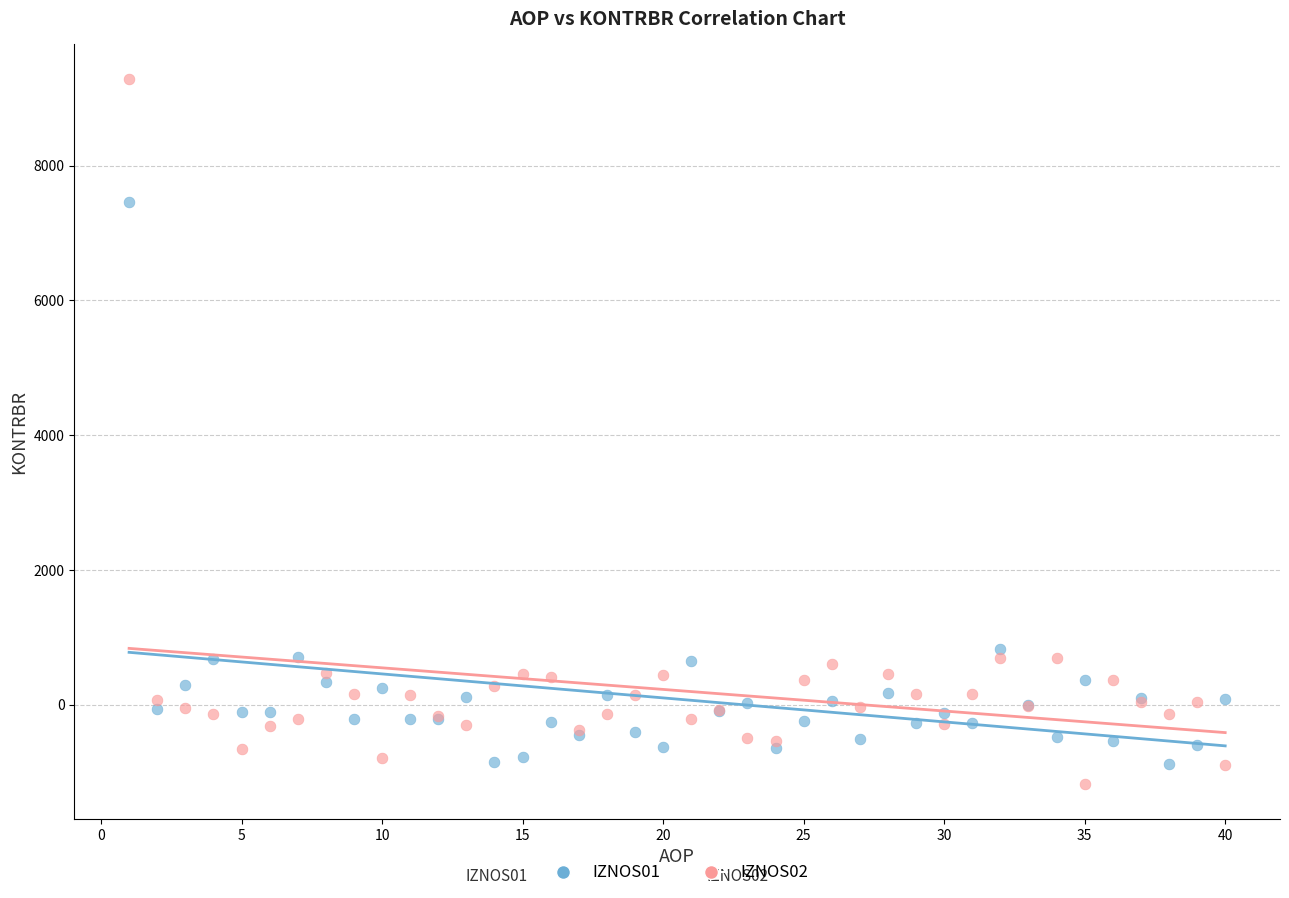

Across all series, what Y value is closest to 4052?

828.6